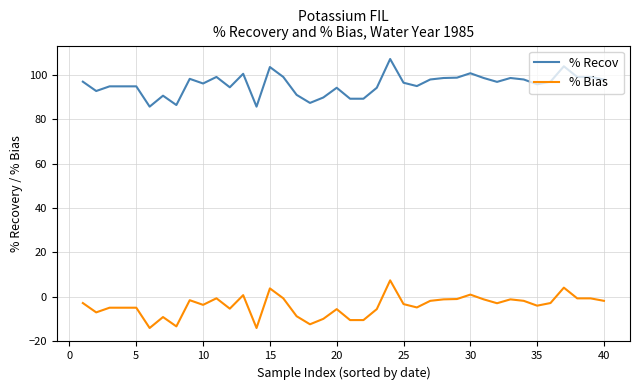

What is the maximum value for % Bias?

7.3